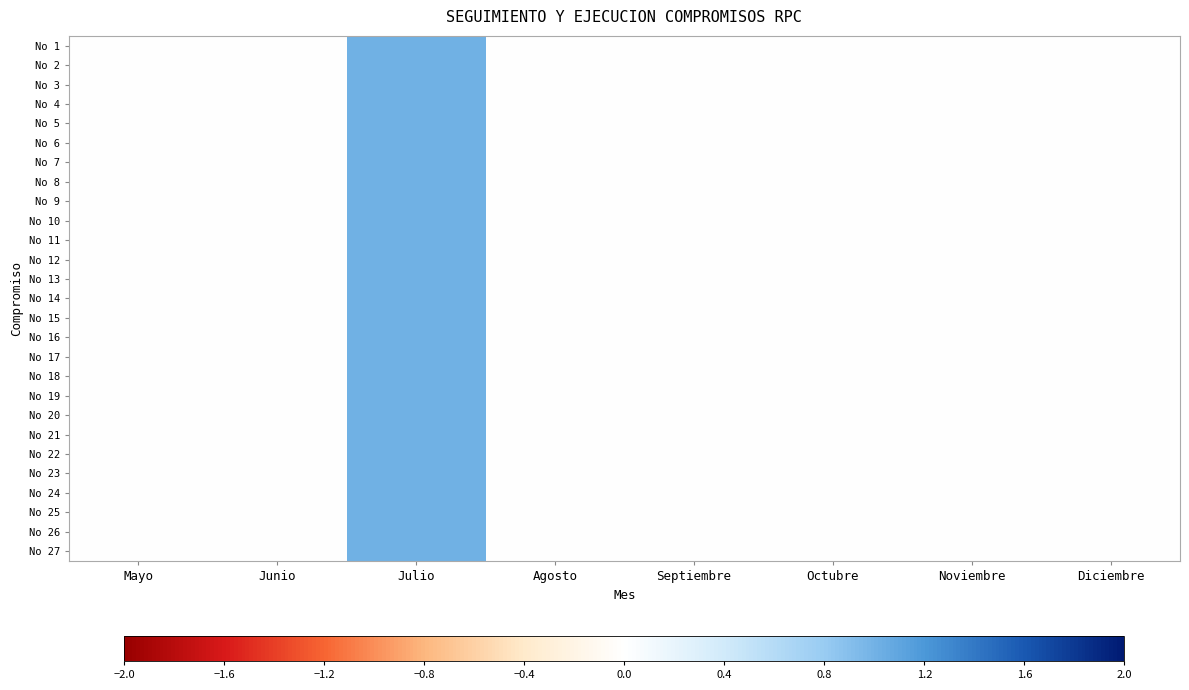

At which category is the sum across all series the highest?

Julio